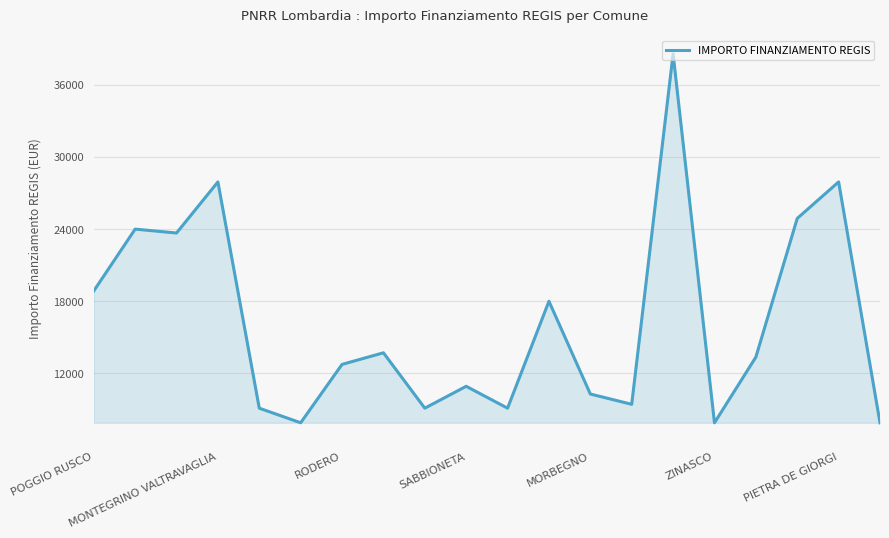

What is the smallest value displayed?

7891